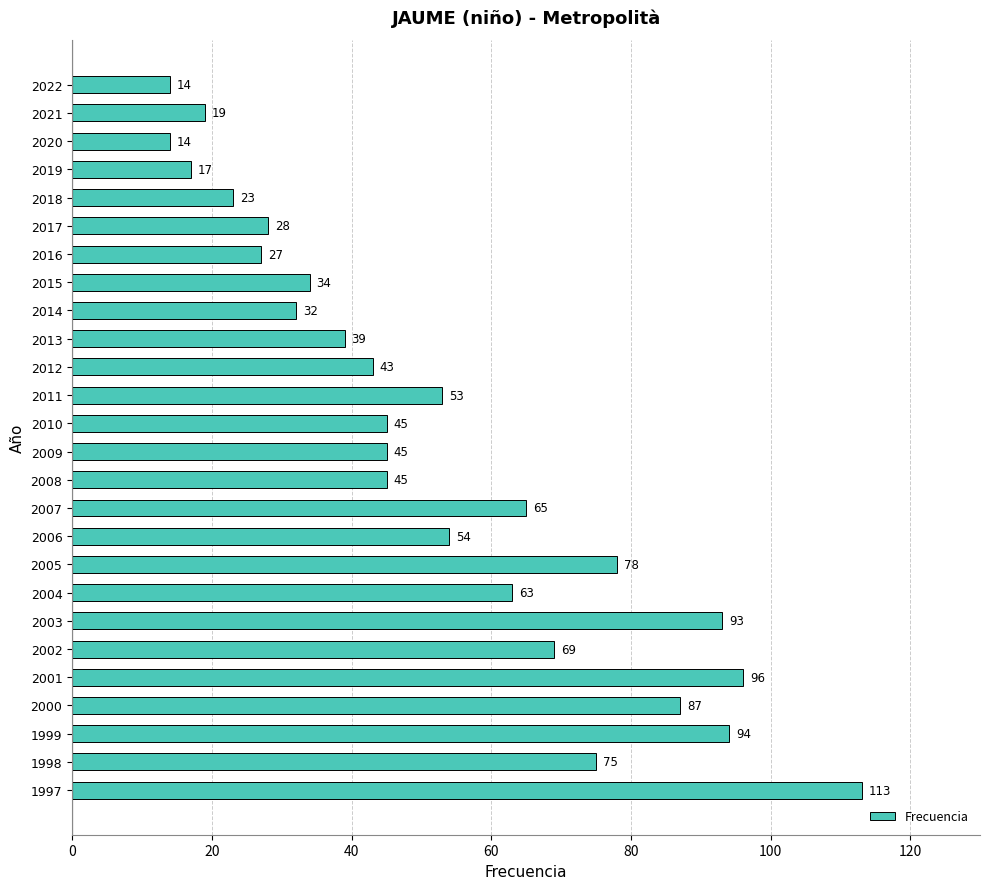

How many series are shown in this chart?

1